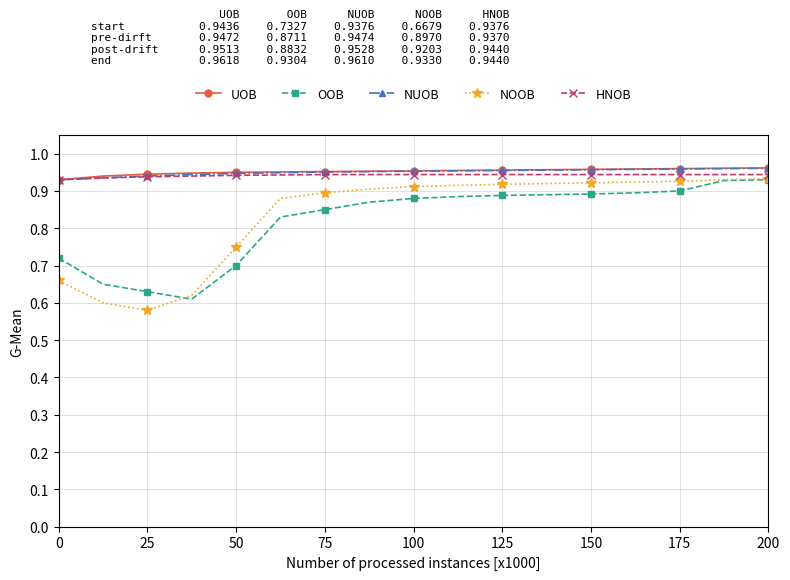

At how many categories does at least one series exceed 0?

17